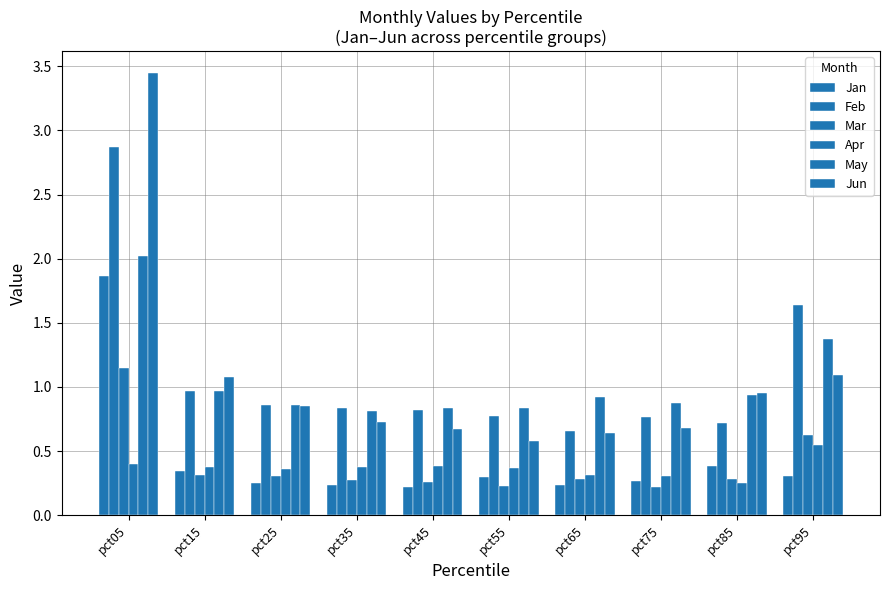

What is the approximate value of Jun at pct55?

0.6